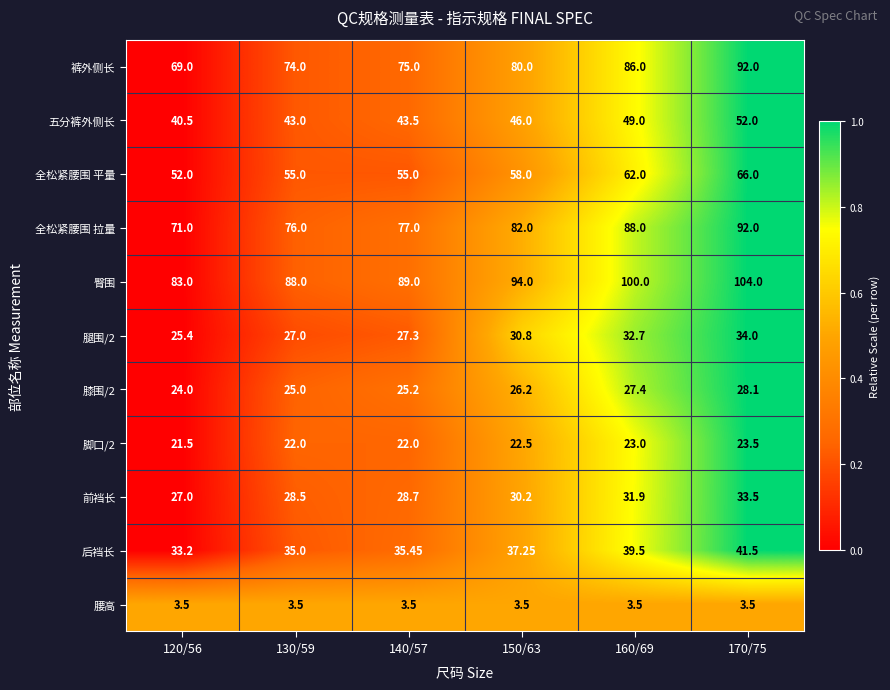

Is the value of 膝围/2 at 140/57 greater than the value of 腿围/2 at 140/57?

No